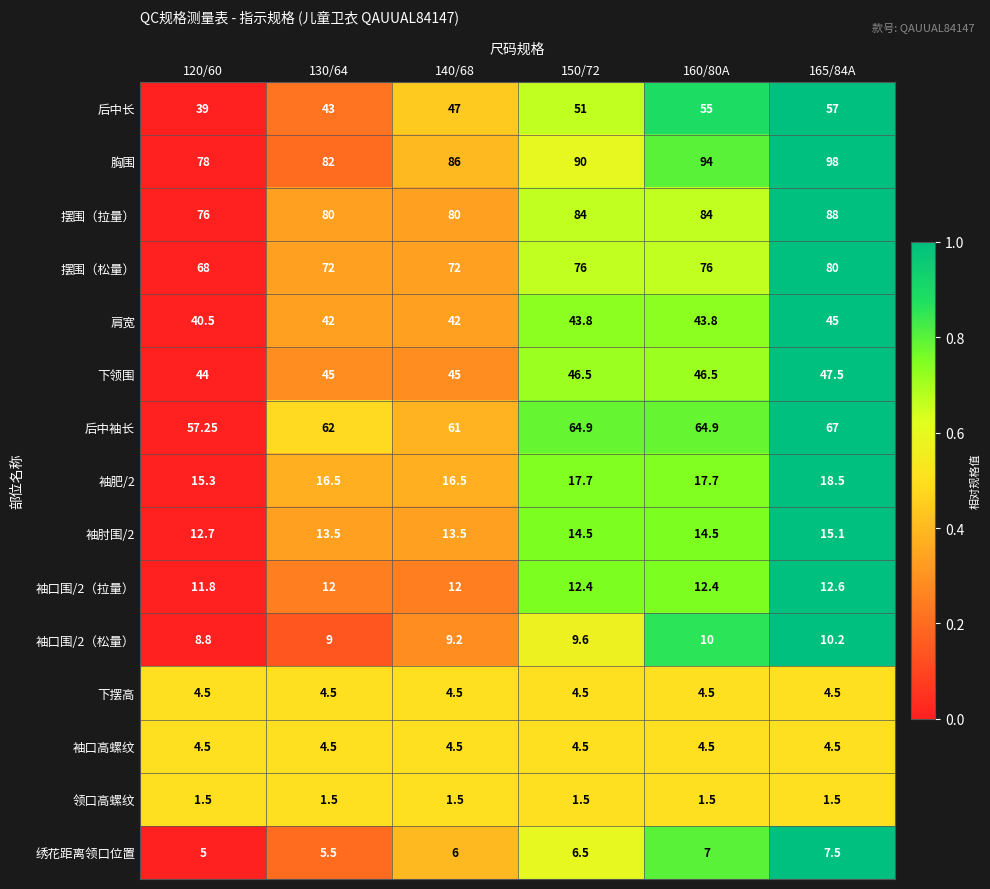

Which series has the widest spread of values?

胸围